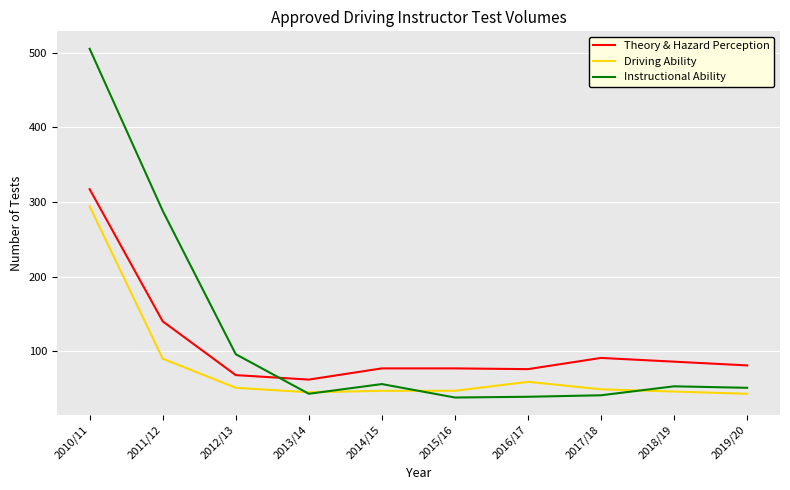

Rank the series by their maximum value, from highest to lowest.

Instructional Ability, Theory & Hazard Perception, Driving Ability